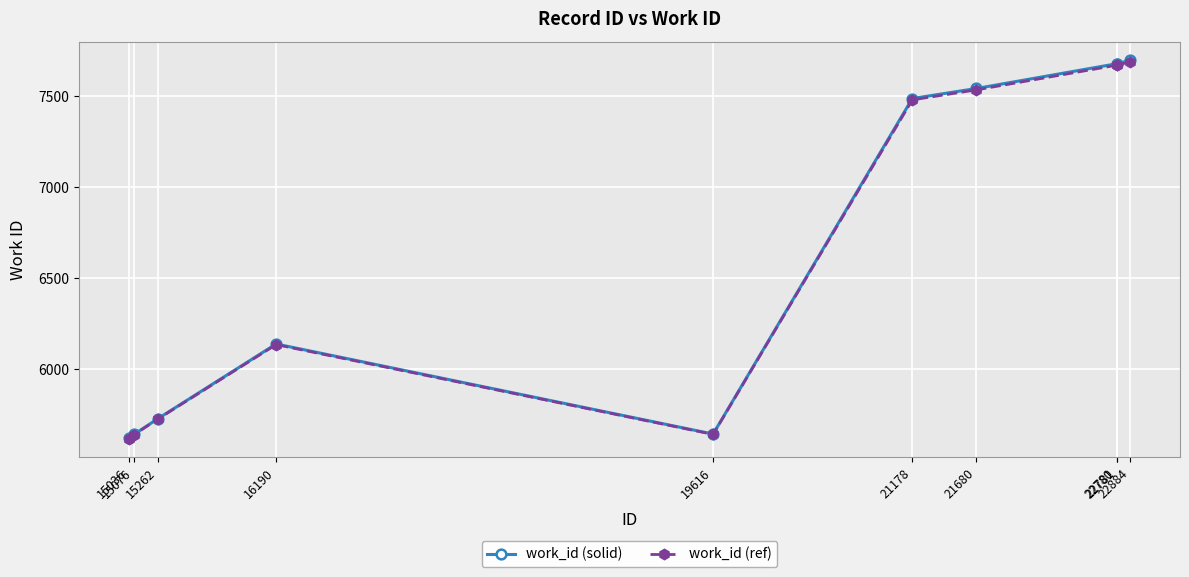

Which label corresponds to the smallest value in the chart?

15036